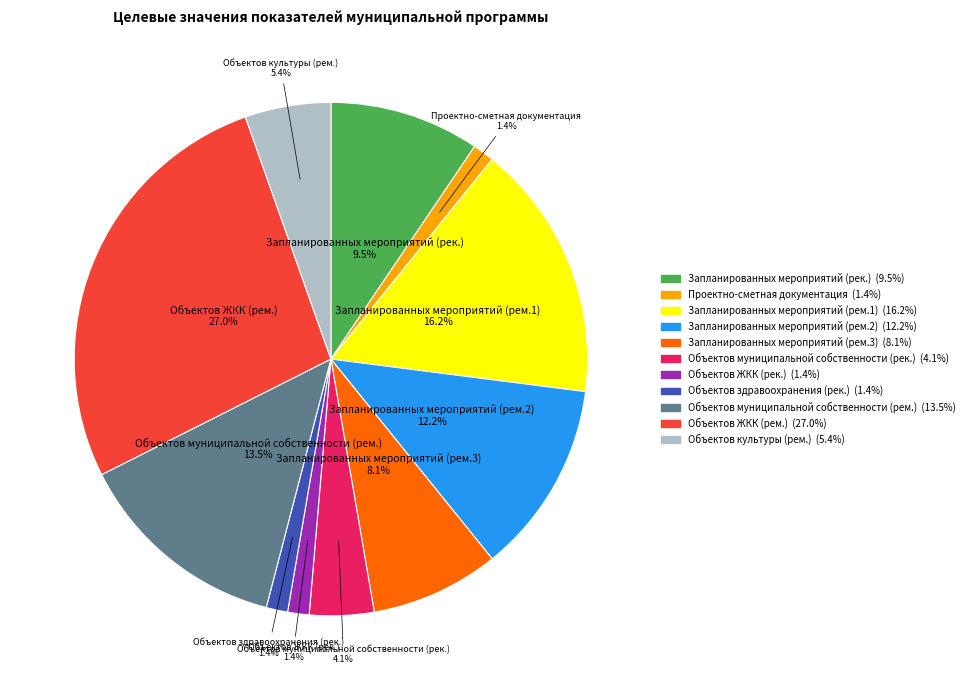

Is there a majority slice in this chart?

No